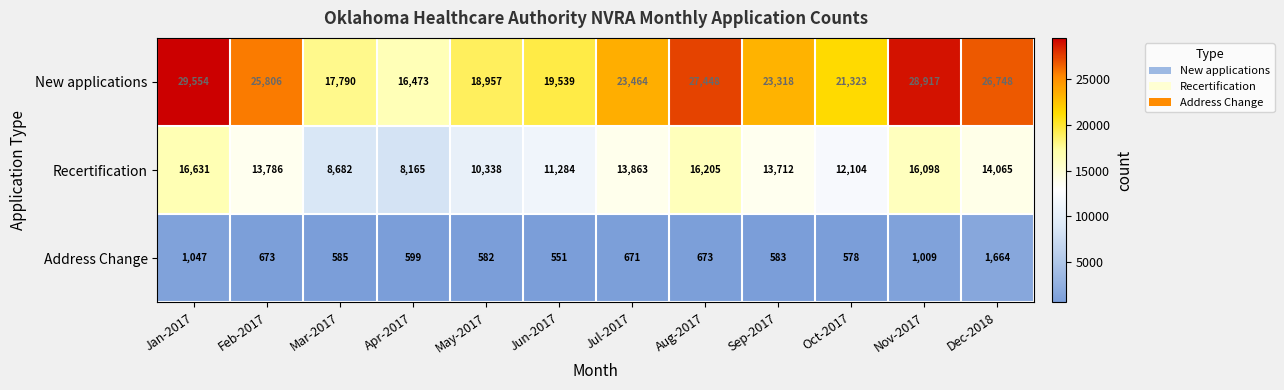

List the series in order of their overall mean, lowest first.

Address Change, Recertification, New applications